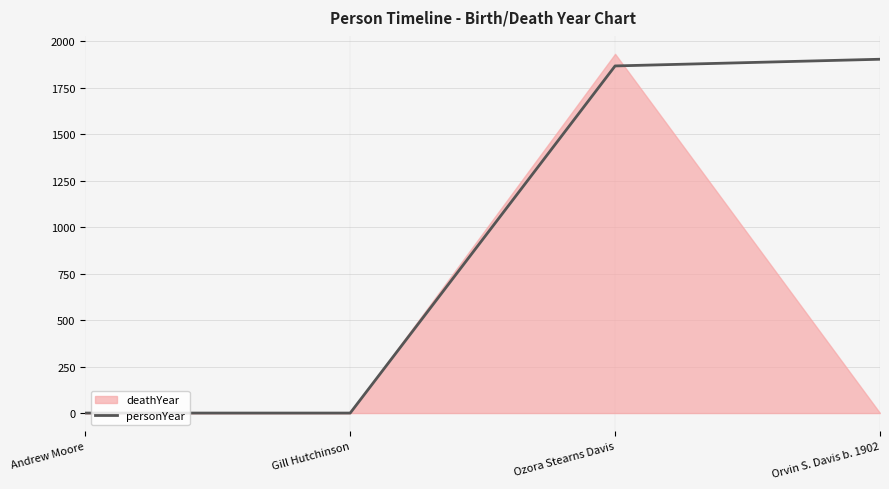

Where is the data nearest to the value 951?

Ozora Stearns Davis